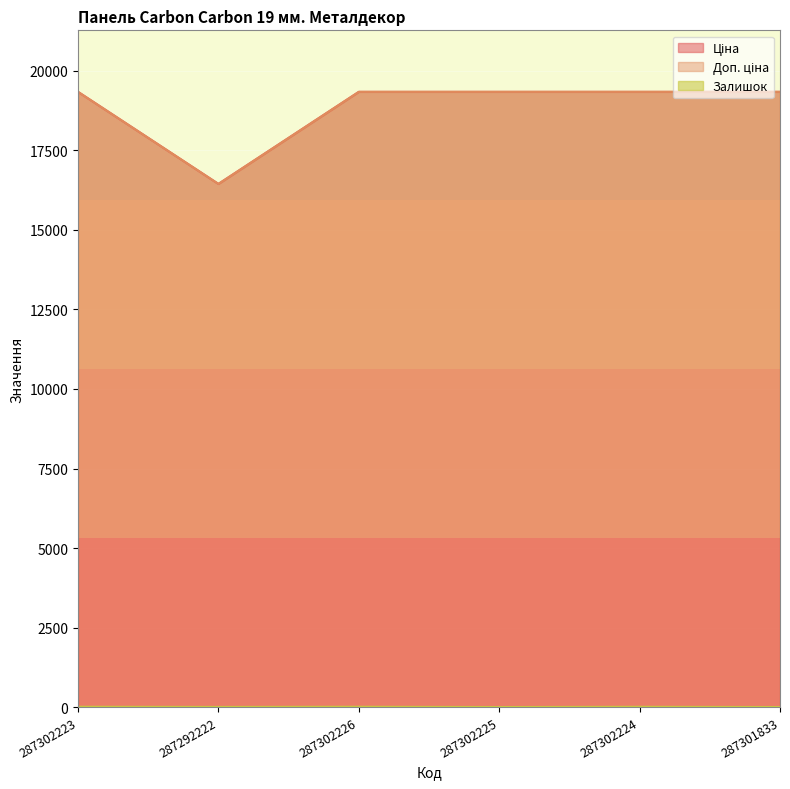

How many interior local valleys does the Залишок series have?

2